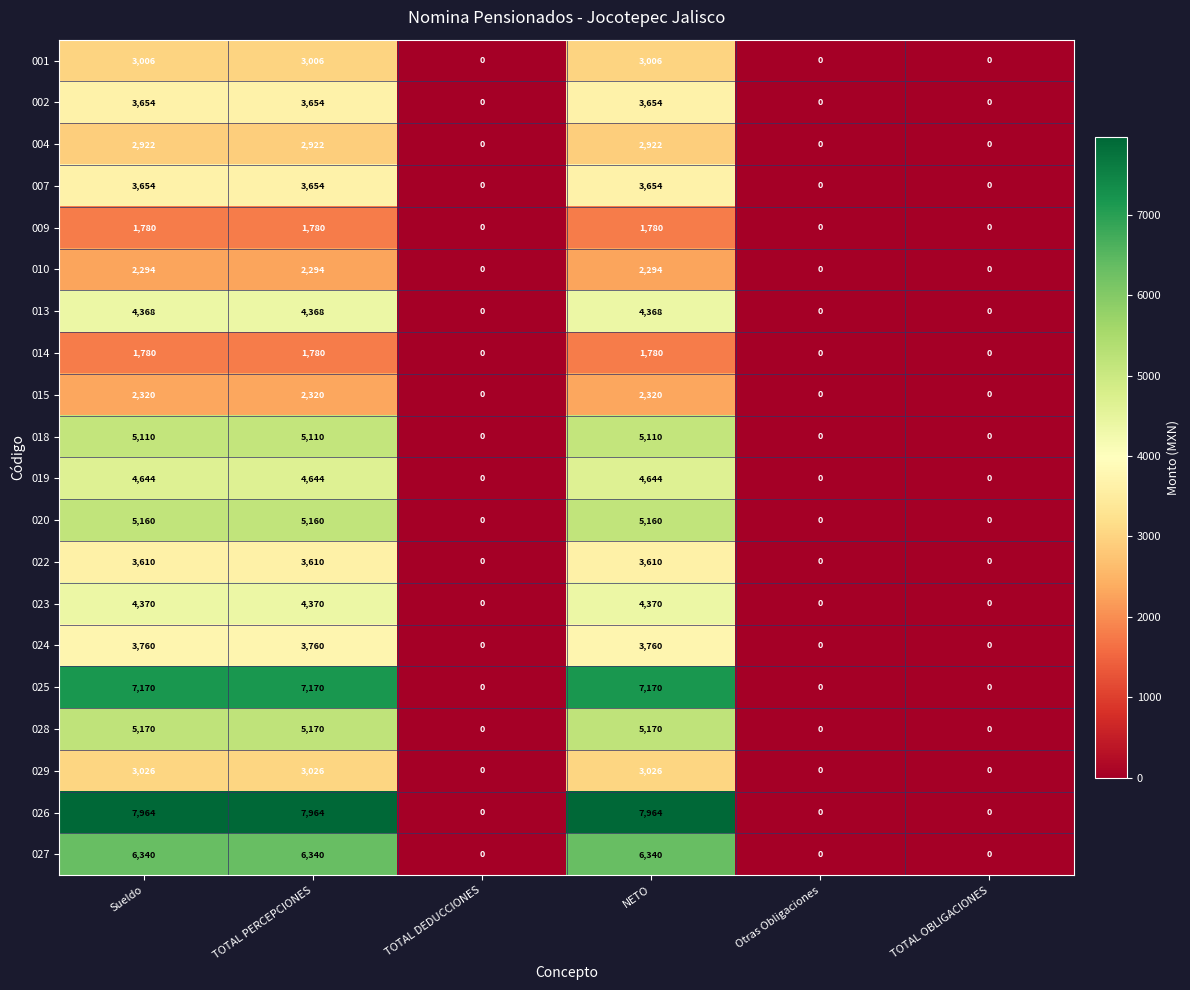

What is the difference between the second highest and second lowest values in the 028 series?

5170